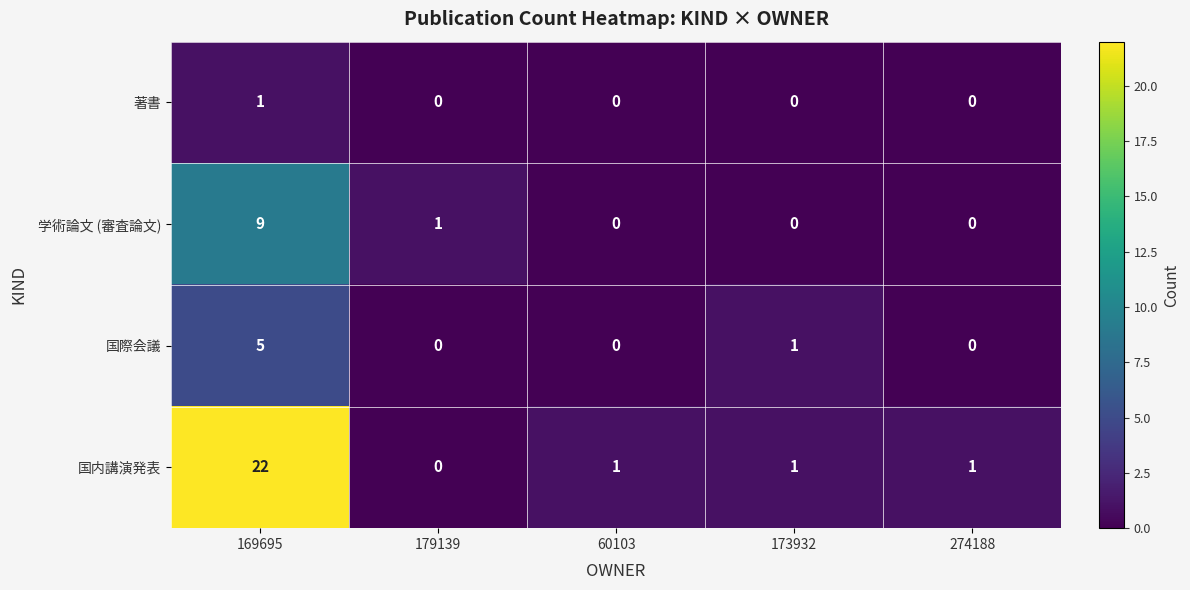

Which series has the largest range (max minus min)?

国内講演発表